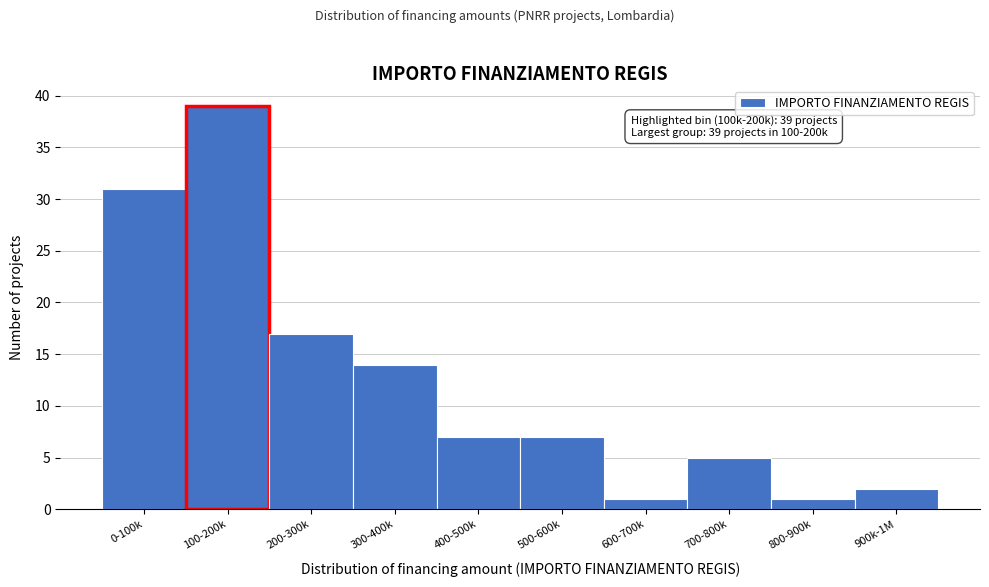

Reading right to left, extract all data points from this chart.

2	1	5	1	7	7	14	17	39	31